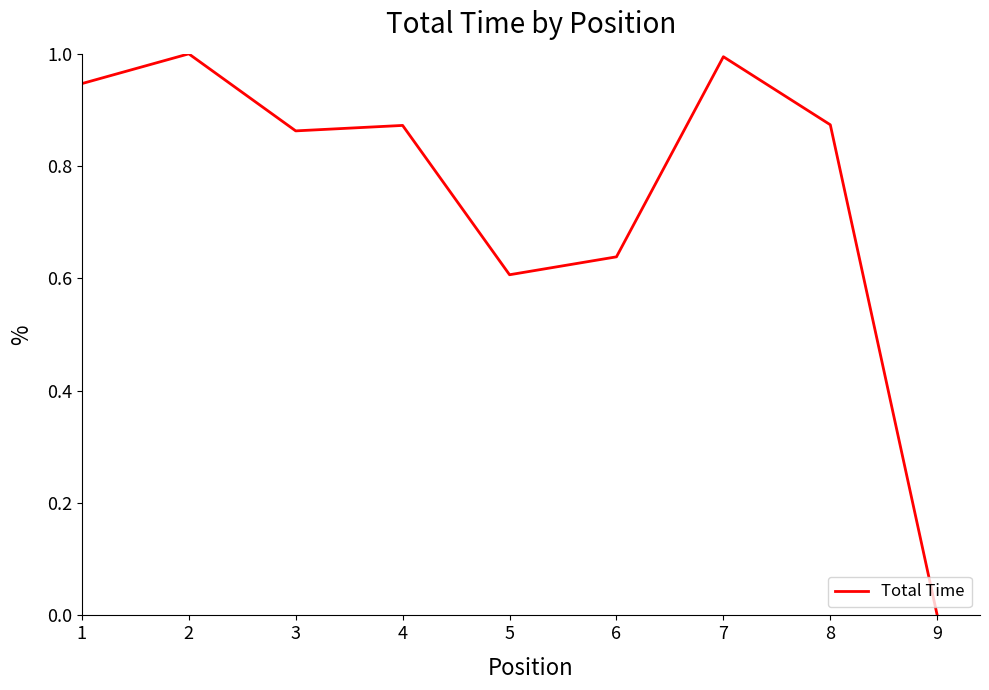

Which category has the lowest value across all series?

9